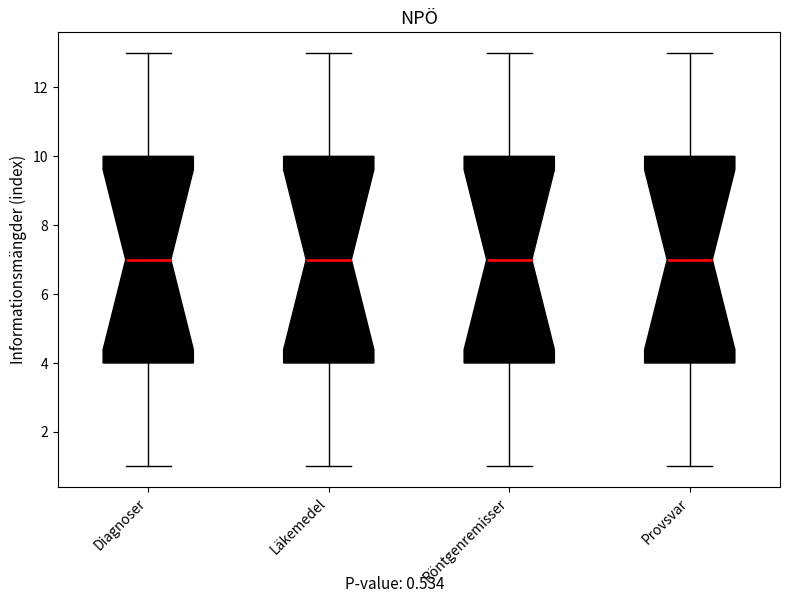

Where is the upper edge of the box for Röntgenremisser on the y-axis? The values are not printed on the chart, so give them approximately, as read against the axis.

10